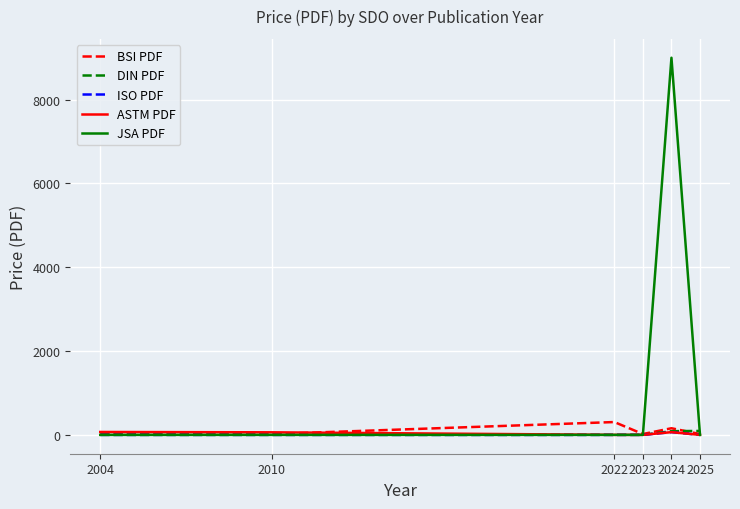

What is the maximum value for BSI PDF?

306.0